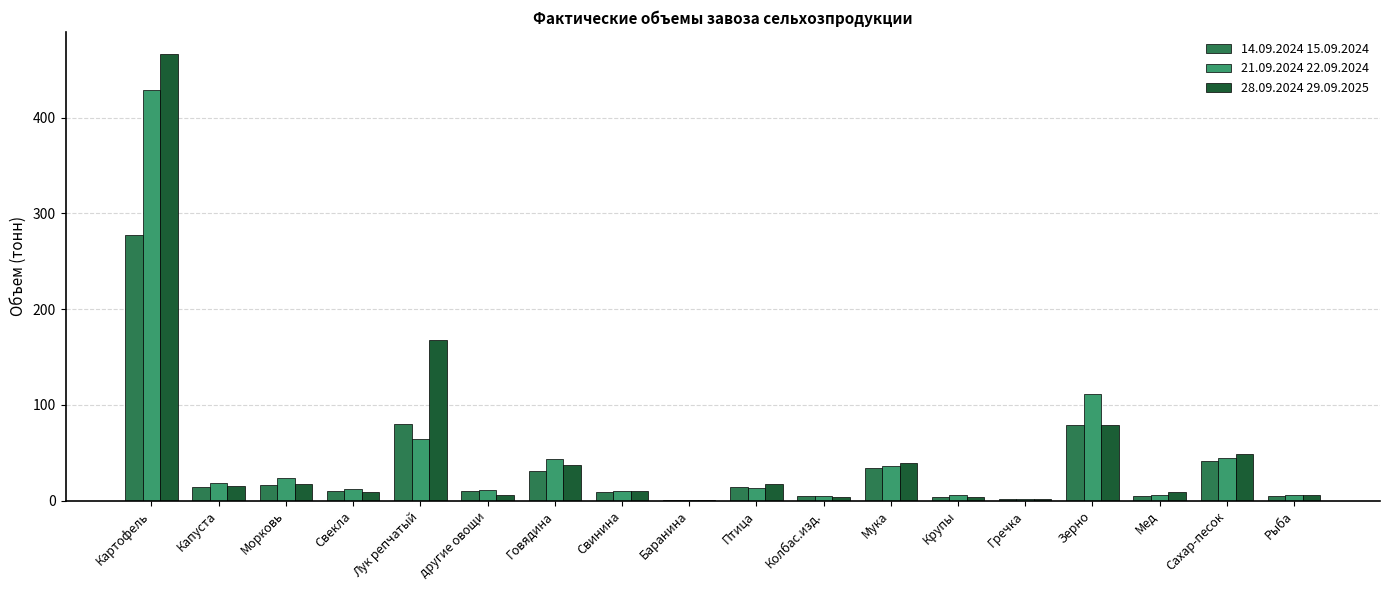

What is the sum of the 14.09.2024 15.09.2024 values at Лук репчатый and Картофель?

357.2